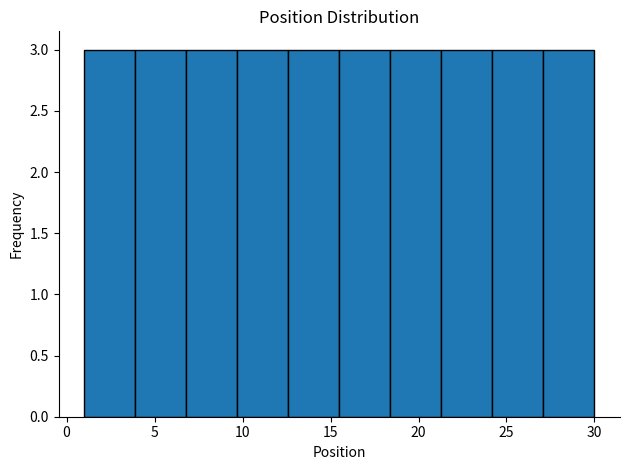

Reading left to right, list every bar in this chart as the range it spans on the x-axis followed by its height. Neither the bar edges nor the heights are printed on the chart, so give them approximately, as read against the axes.

1.0 to 3.9: 3
3.9 to 6.8: 3
6.8 to 9.7: 3
9.7 to 12.6: 3
12.6 to 15.5: 3
15.5 to 18.4: 3
18.4 to 21.3: 3
21.3 to 24.2: 3
24.2 to 27.1: 3
27.1 to 30.0: 3